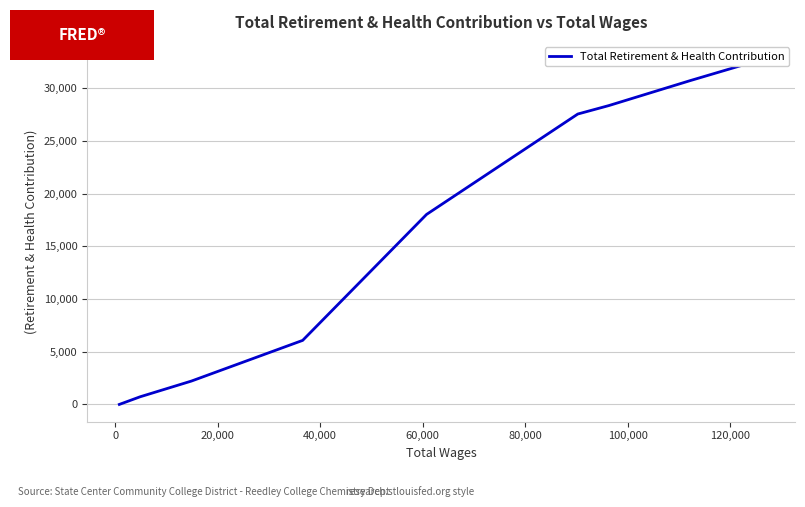

What is the label of the 3rd point from the left?

20,000